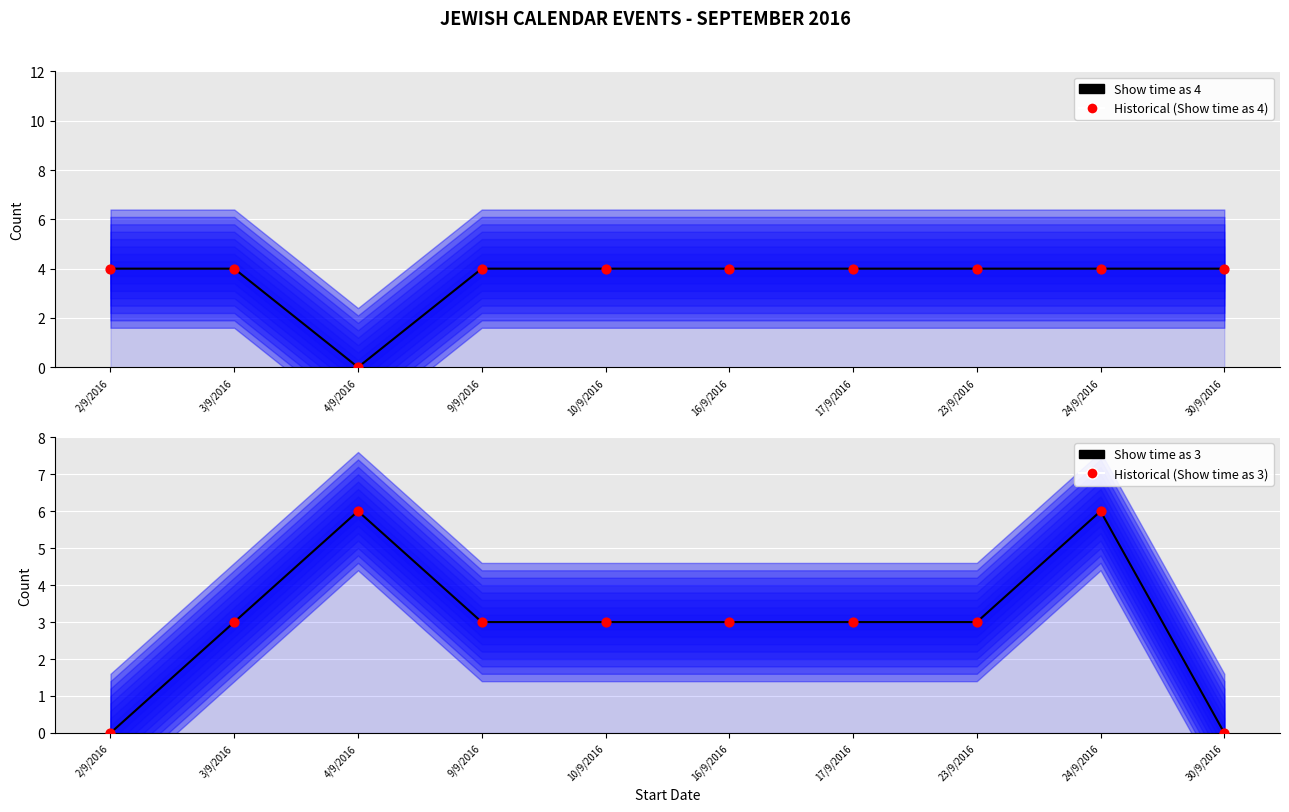

Which series contains the lowest Y value?

Show time as 4